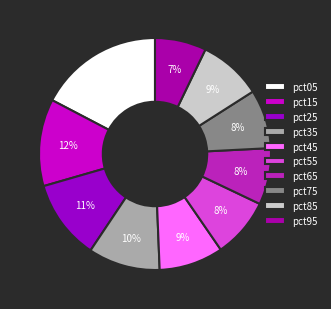

To the nearest percent, what is the difference between the pct85 and pct05 slice percentages?

9%